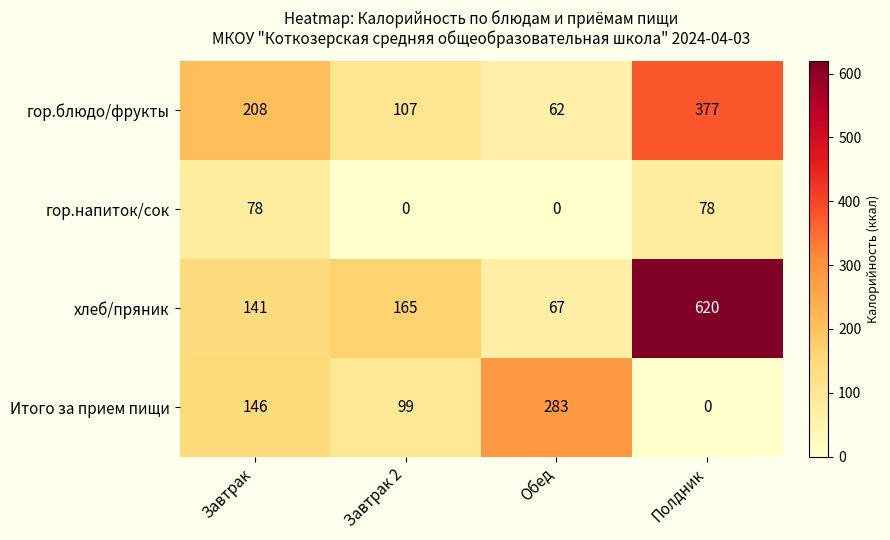

True or false: гор.напиток/сок has a value of 78 at Завтрак.

True